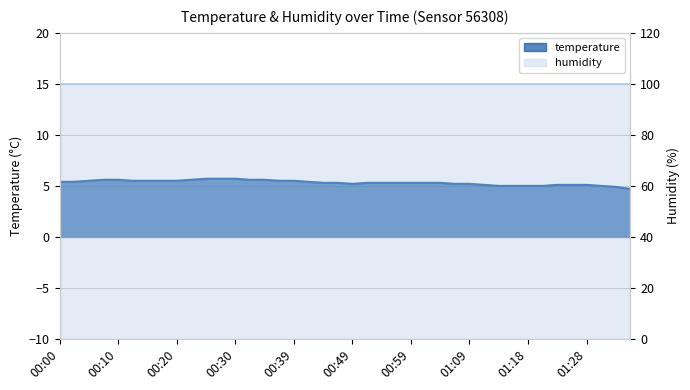

Reading left to right, transcribe all the data shown in this chart.

00:00=5.4	00:03=5.4	00:05=5.5	00:08=5.6	00:10=5.6	00:13=5.5	00:15=5.5	00:17=5.5	00:20=5.5	00:22=5.6	00:25=5.7	00:27=5.7	00:30=5.7	00:32=5.6	00:34=5.6	00:37=5.5	00:39=5.5	00:42=5.4	00:44=5.3	00:47=5.3	00:49=5.2	00:52=5.3	00:54=5.3	00:56=5.3	00:59=5.3	01:01=5.3	01:04=5.3	01:06=5.2	01:09=5.2	01:11=5.1	01:13=5.0	01:16=5.0	01:18=5.0	01:21=5.0	01:23=5.1	01:26=5.1	01:28=5.1	01:31=5.0	01:33=4.9	01:35=4.7